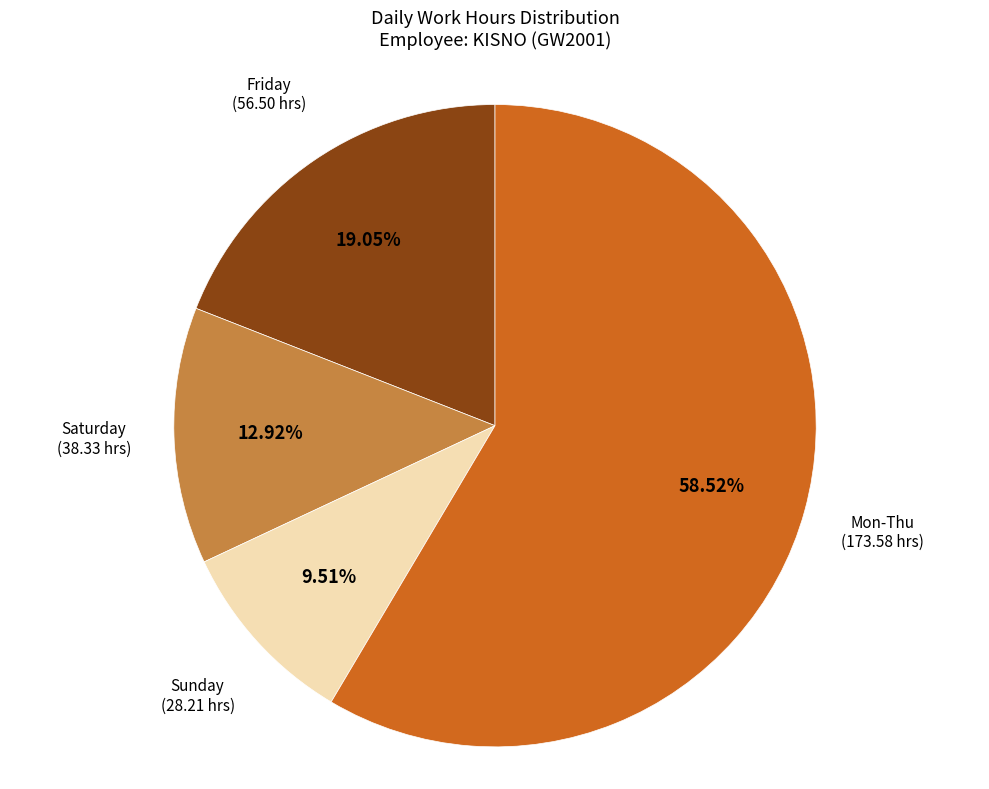

Does any single category account for the majority?

Yes